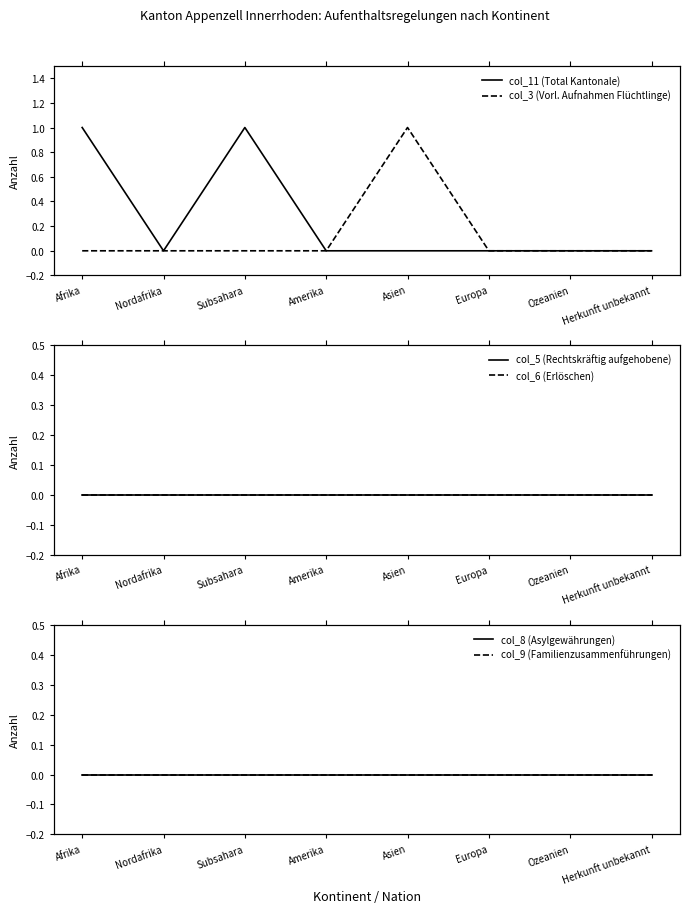

Which series has the widest spread of values?

col_11 (Total Kantonale)